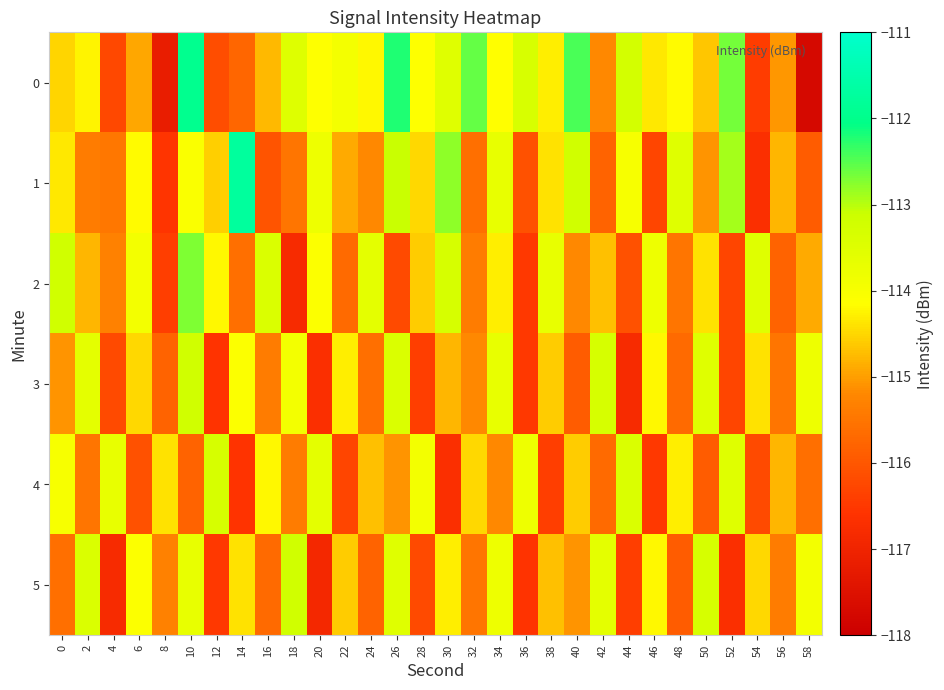

At 42, list the series in order from smallest to largest.

1, 4, 0, 2, 5, 3